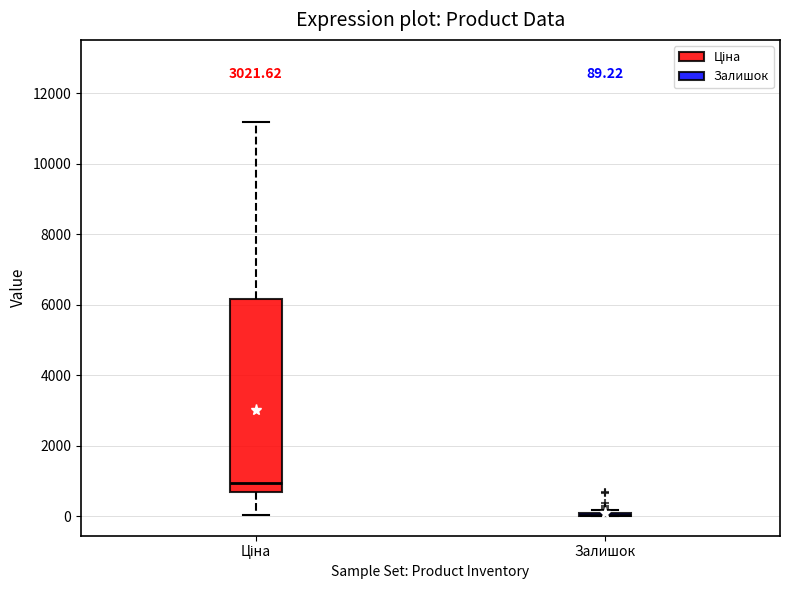

Which box is the tallest, from its lower edge to its upper edge?

Ціна